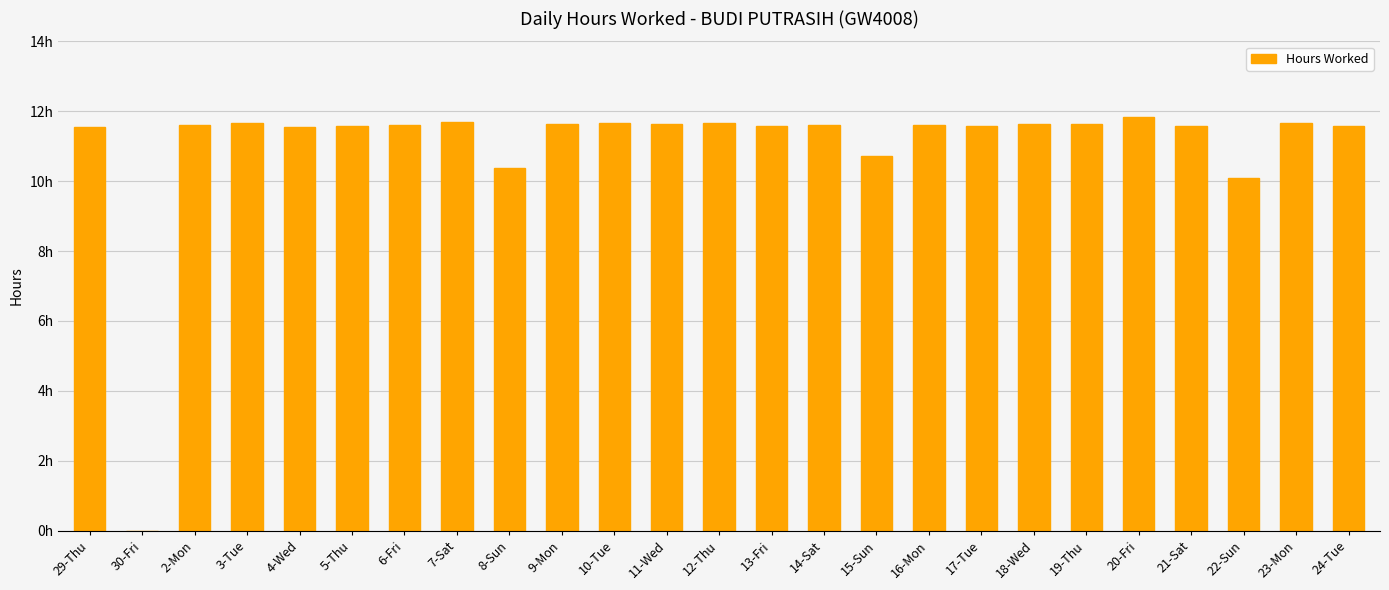

Reading left to right, what are all the values shown in this chart?

29-Thu=11.6	30-Fri=0.0	2-Mon=11.6	3-Tue=11.7	4-Wed=11.6	5-Thu=11.6	6-Fri=11.6	7-Sat=11.7	8-Sun=10.4	9-Mon=11.6	10-Tue=11.7	11-Wed=11.6	12-Thu=11.7	13-Fri=11.6	14-Sat=11.6	15-Sun=10.7	16-Mon=11.6	17-Tue=11.6	18-Wed=11.6	19-Thu=11.6	20-Fri=11.8	21-Sat=11.6	22-Sun=10.1	23-Mon=11.7	24-Tue=11.6